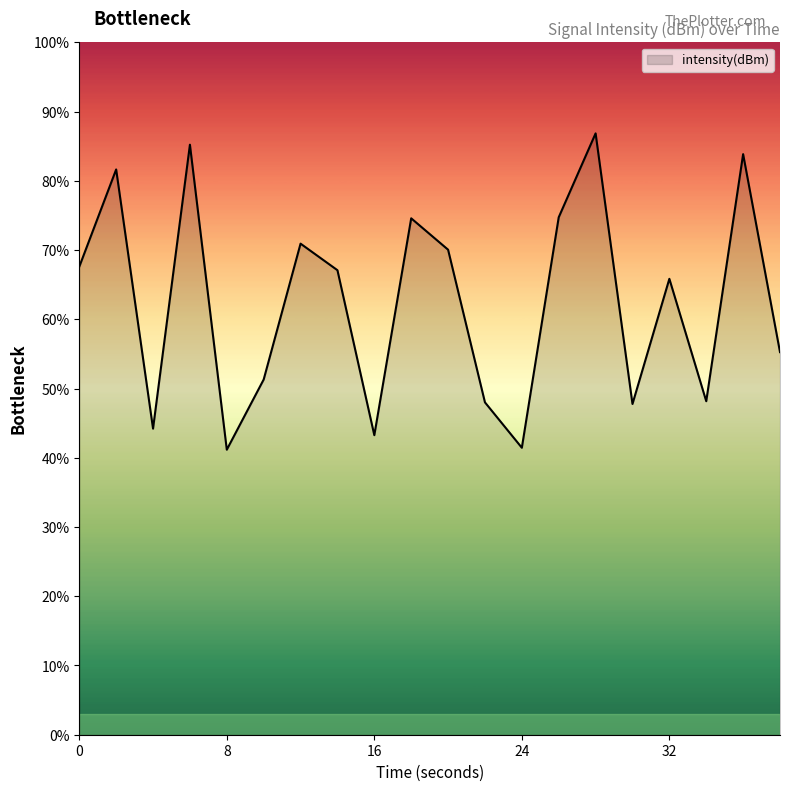

What is the smallest value displayed?

41.2